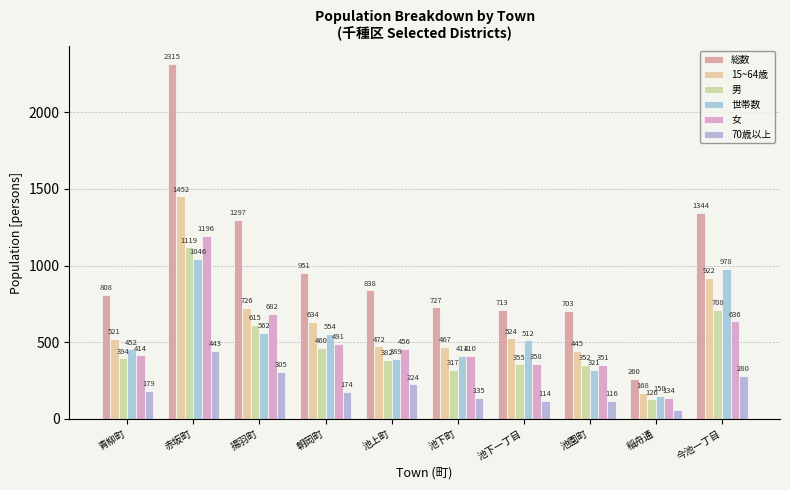

How many bars are there in each group?

6